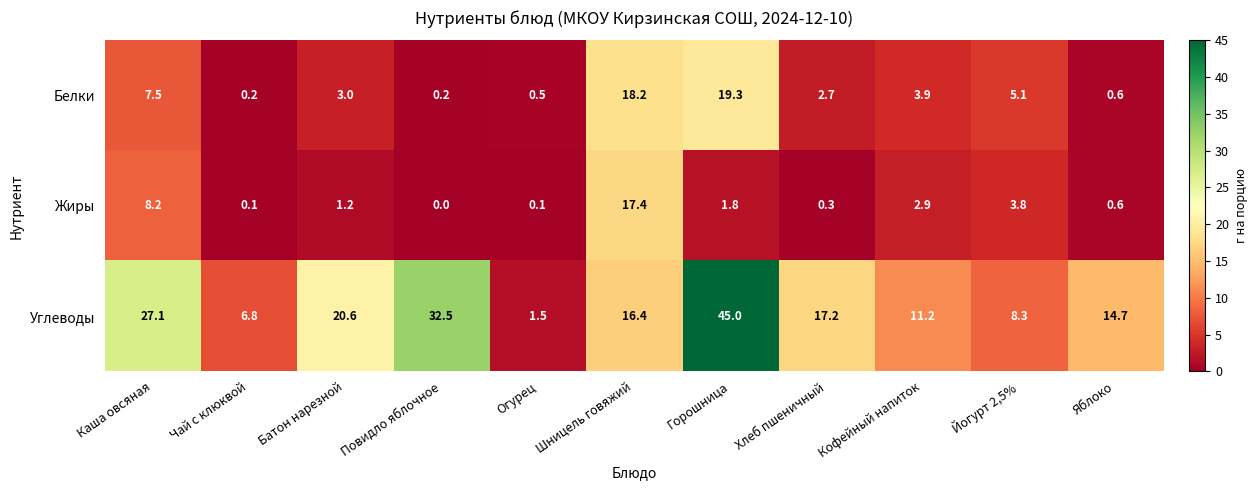

The value of Жиры at Кофейный напиток is 2.9. True or false?

True